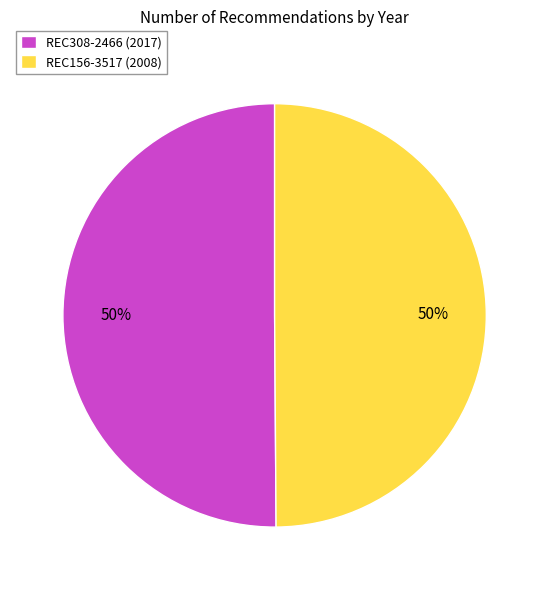

What is the ratio of the value at REC308-2466 (2017) to the value at REC156-3517 (2008)?

1.0